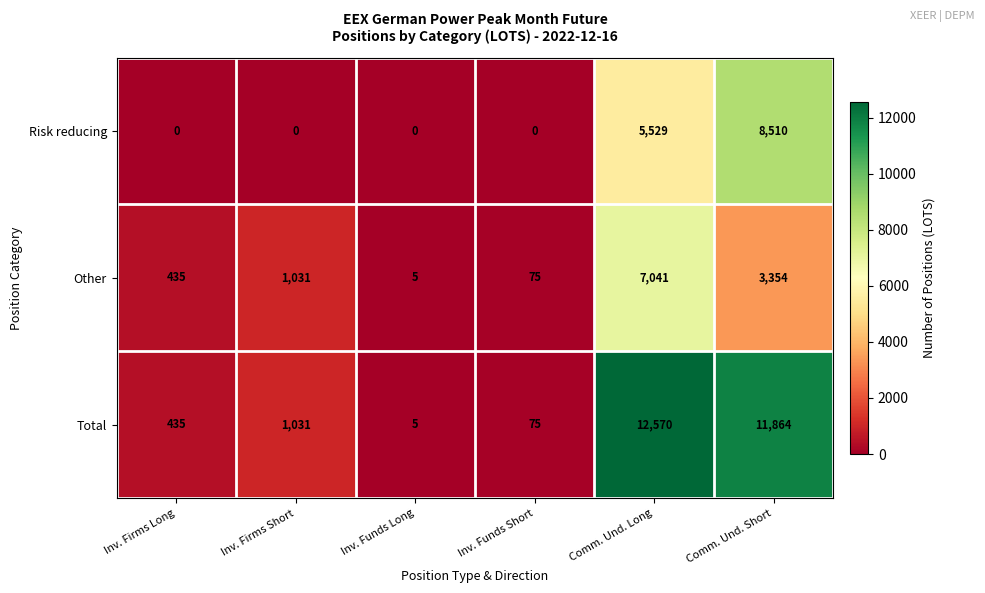

The Other series shows 1489 at Comm. Und. Short. True or false?

False